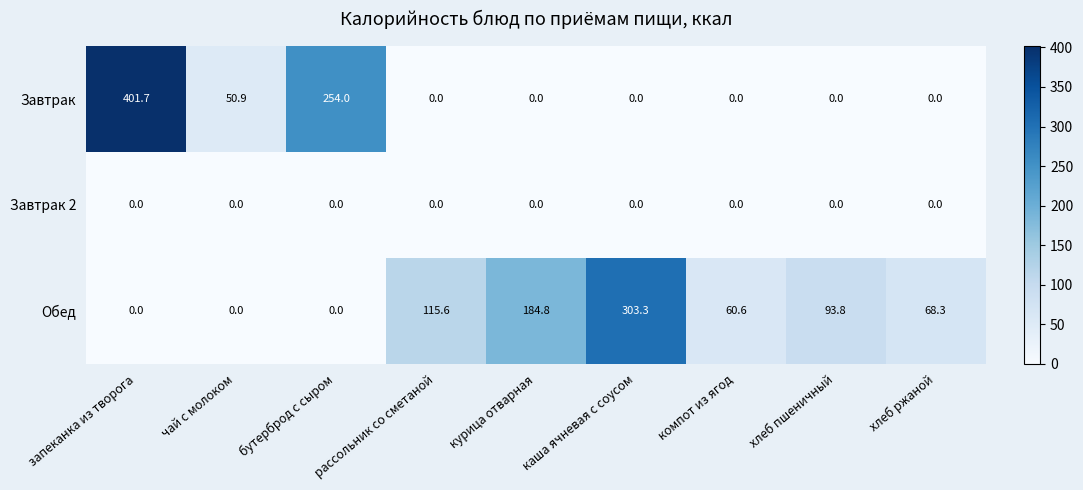

What is the spread (max minus min) of values at рассольник со сметаной?

115.6